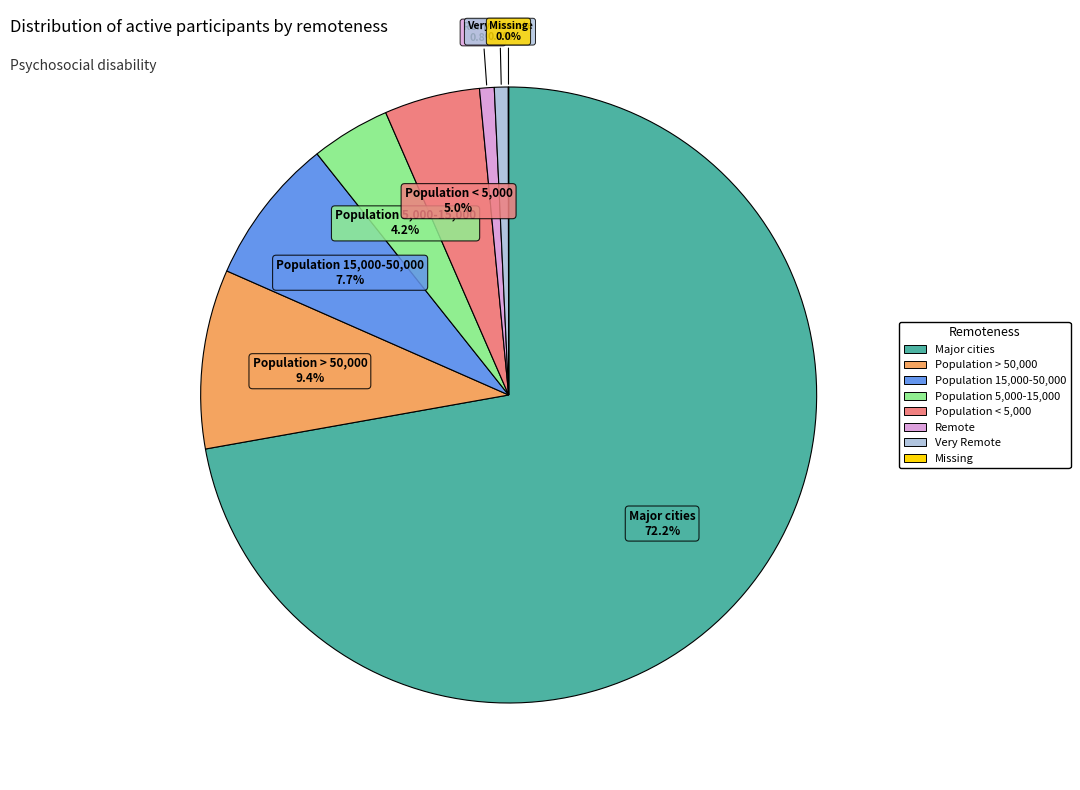

Do Major cities and Very Remote together represent more than half of the pie?

Yes